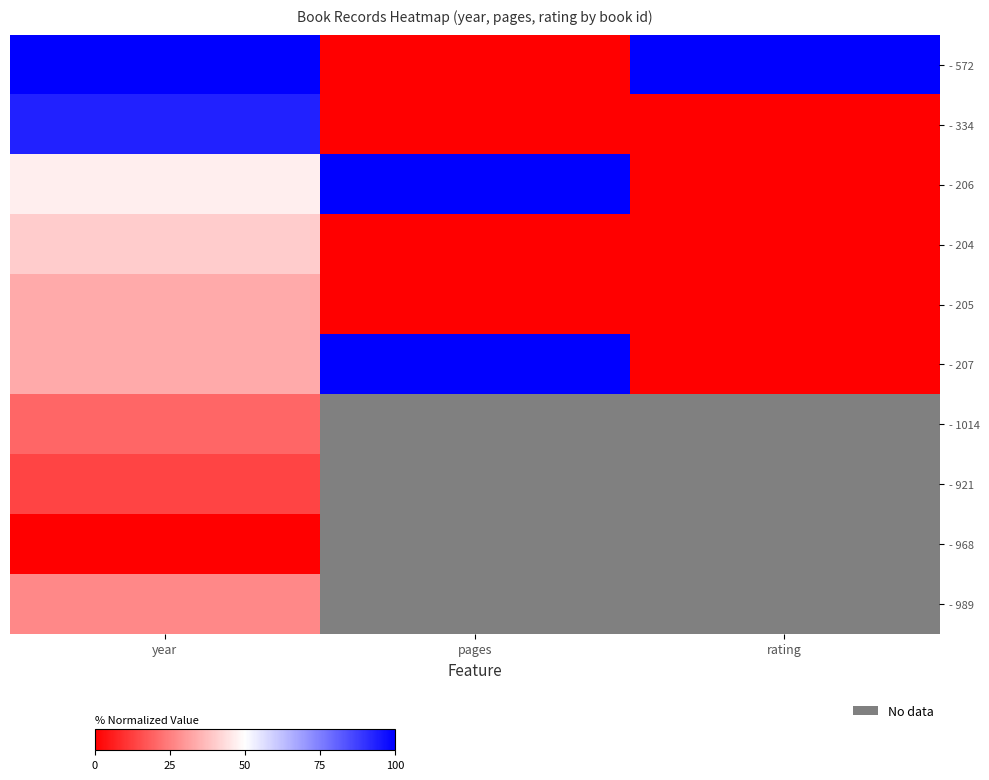

List the labels in order of - 968 value, smallest first.

year, pages, rating